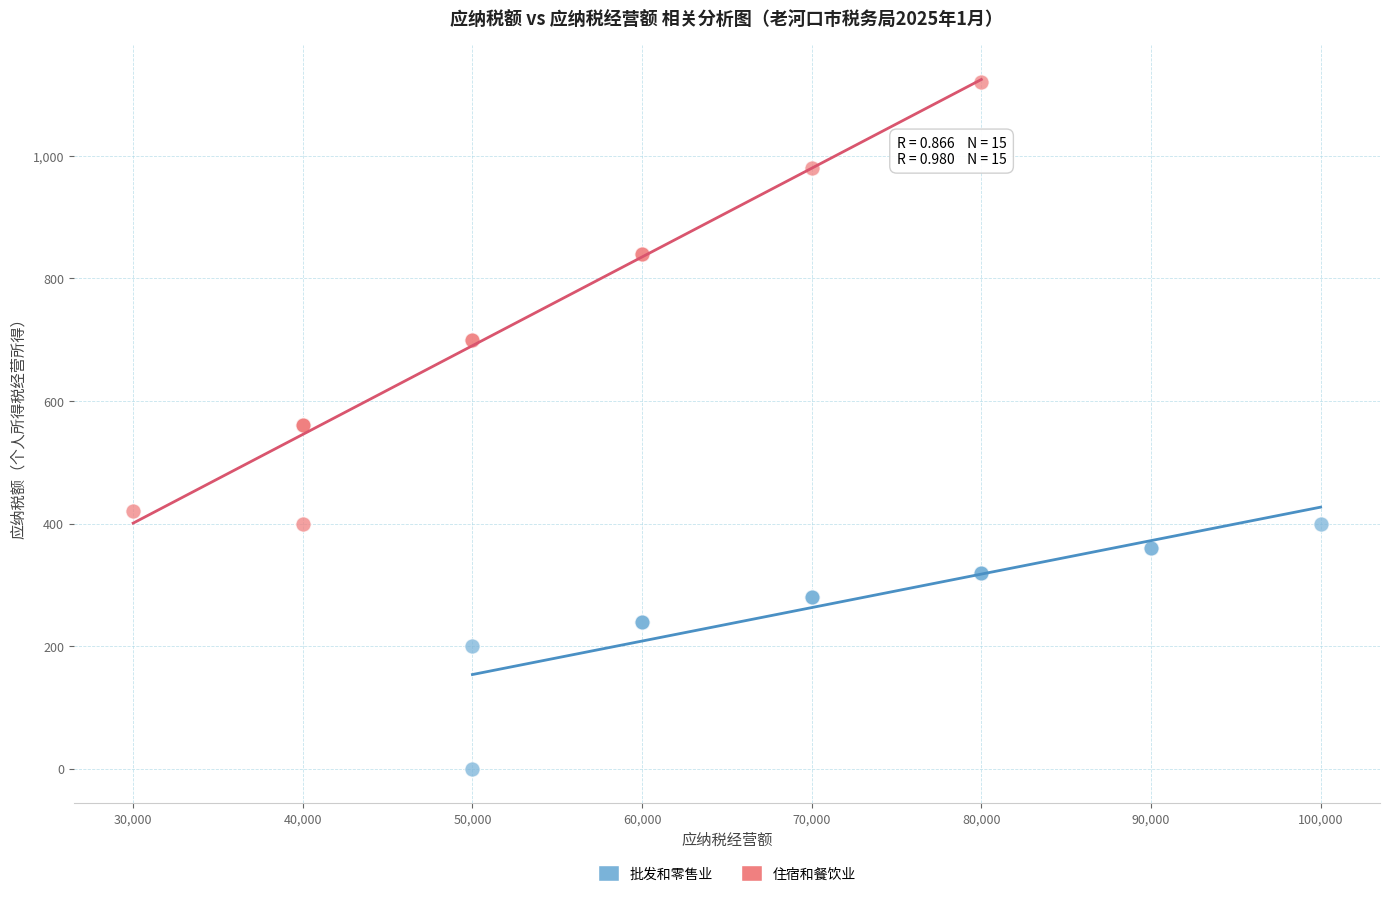

Which series contains the highest Y value?

住宿和餐饮业